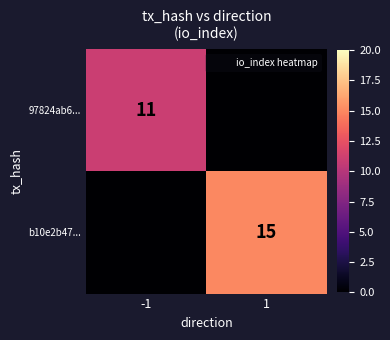

What is the average value of the b10e2b47... series?

8